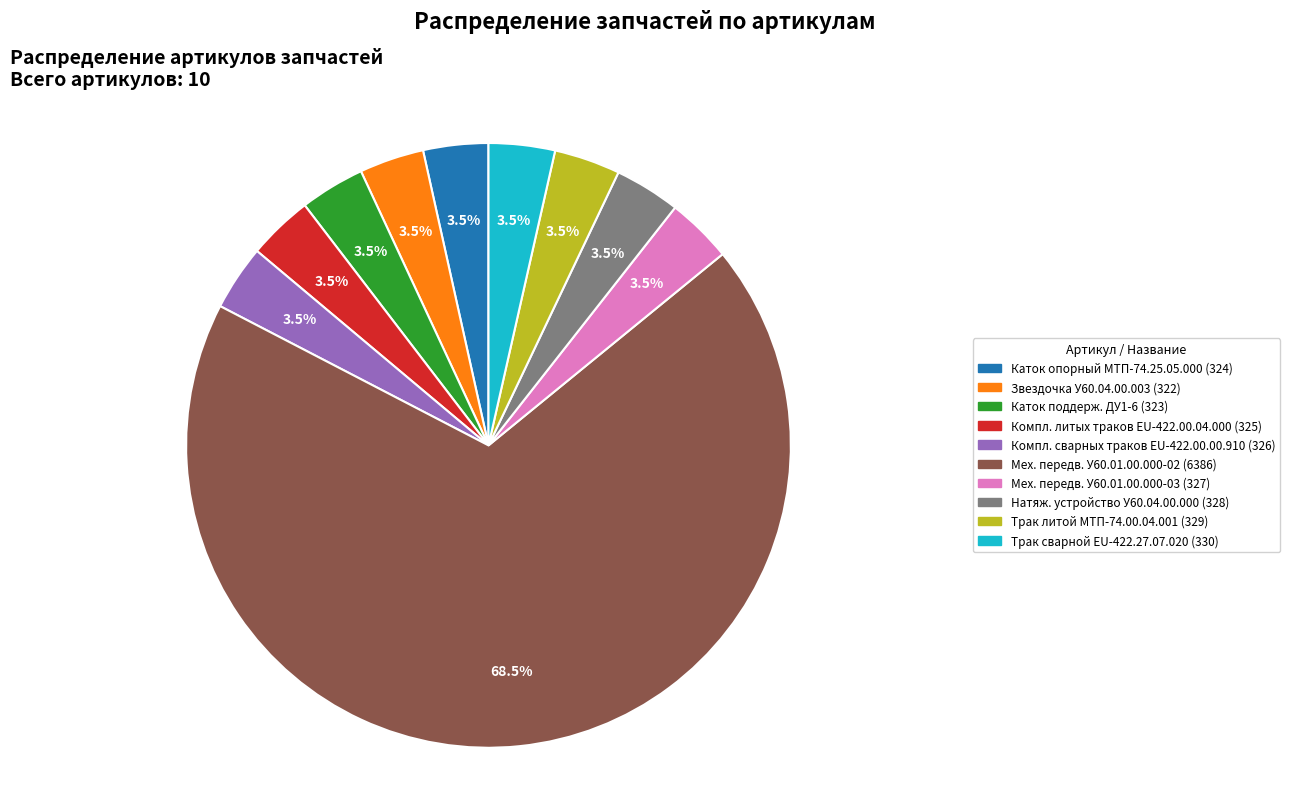

To the nearest percent, what is the average slice percentage?

10%